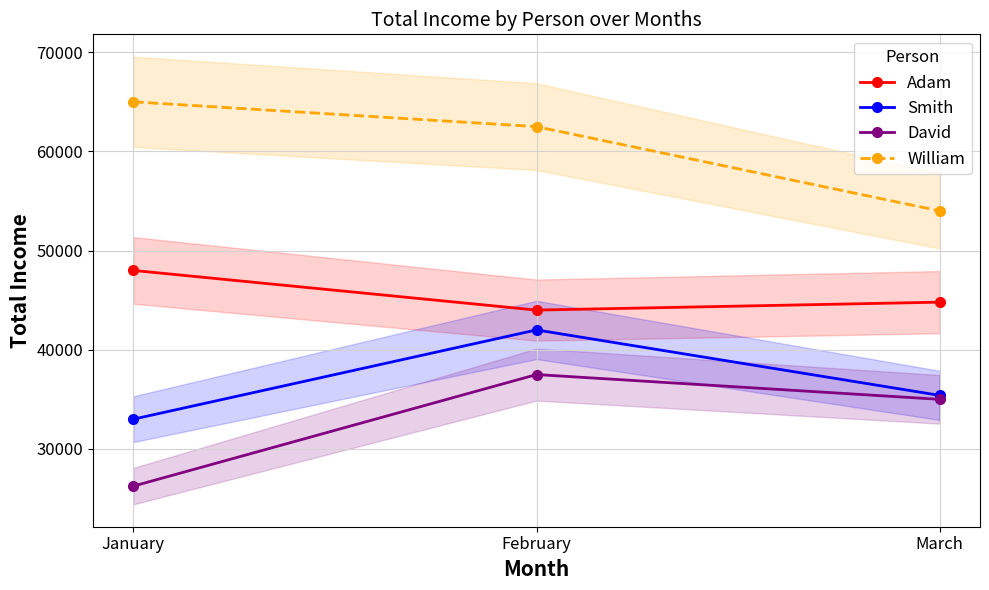

What is the total value across all series at February?

186000